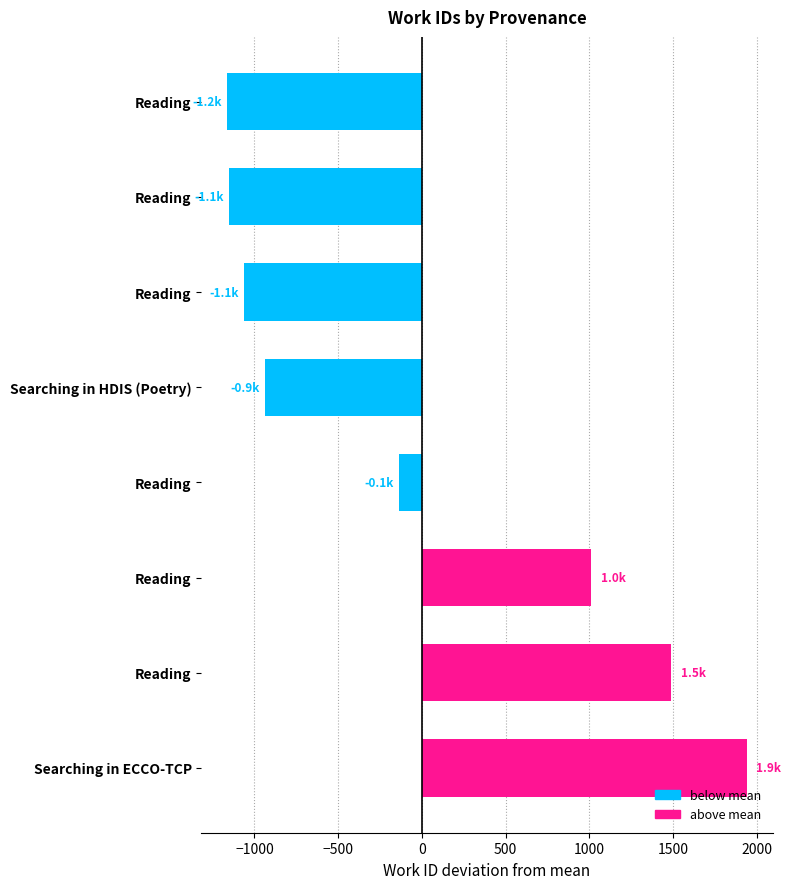

How many values are above zero?

3